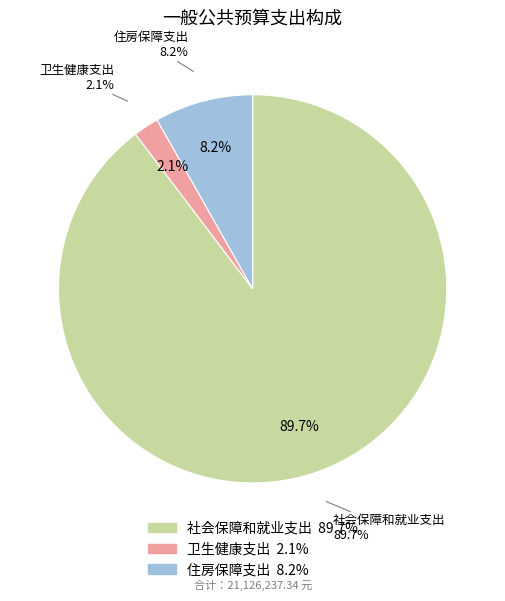

To the nearest percent, what is the difference between the 住房保障支出 and 卫生健康支出 slice percentages?

6%